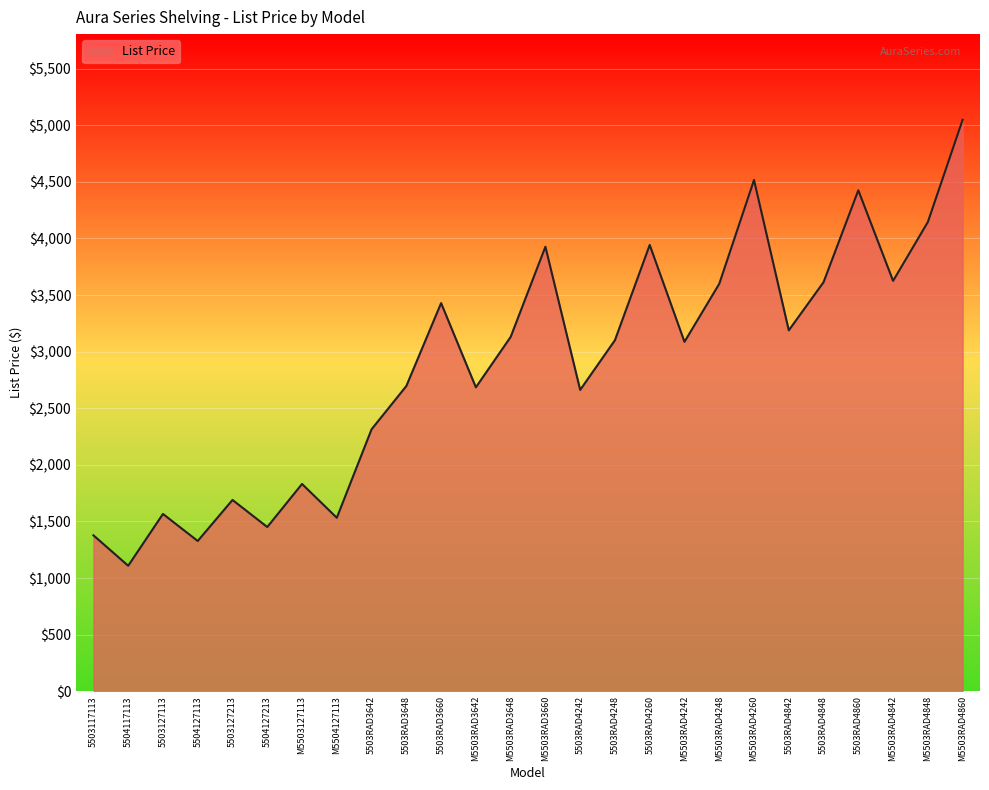

What is the sum of the values at 5503127213 and 5503RAD4242?

4351.9